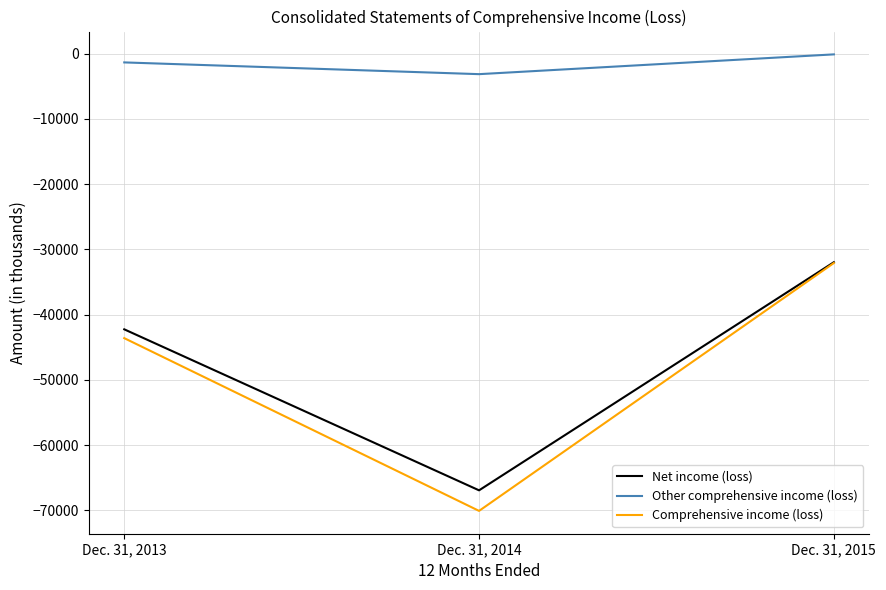

How many values in the Comprehensive income (loss) series are below -43615?

1